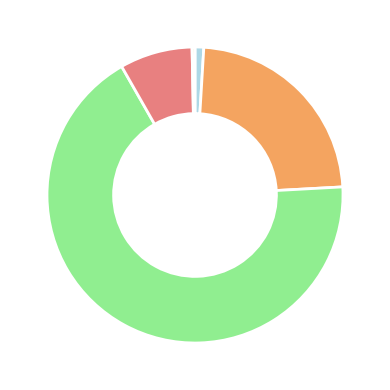

Is there any slice that represents more than half of the pie?

Yes